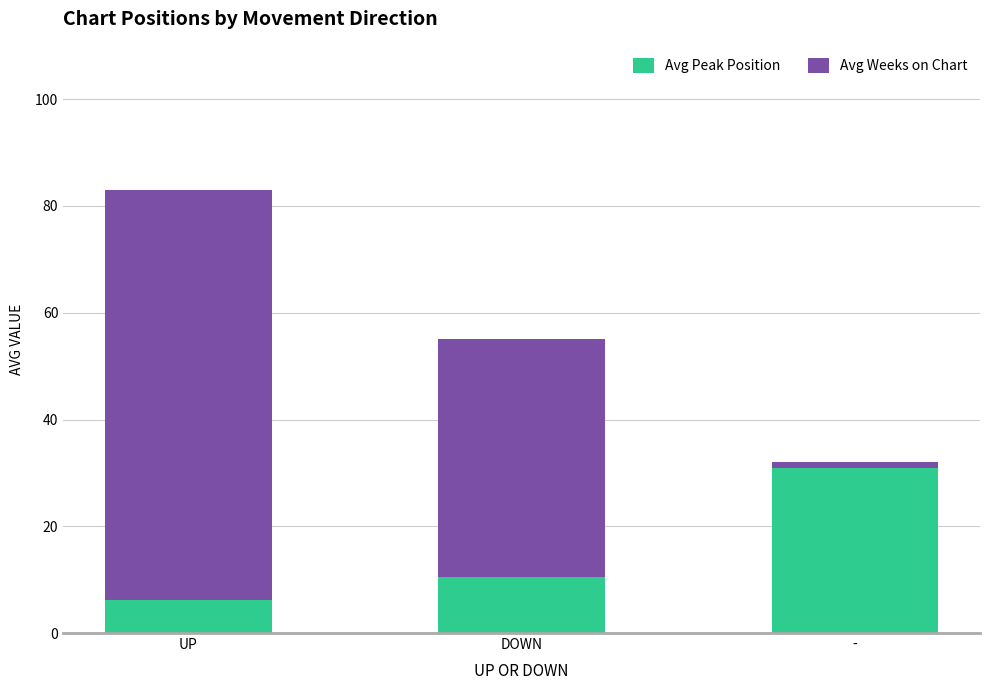

At which label does Avg Peak Position reach its minimum?

UP